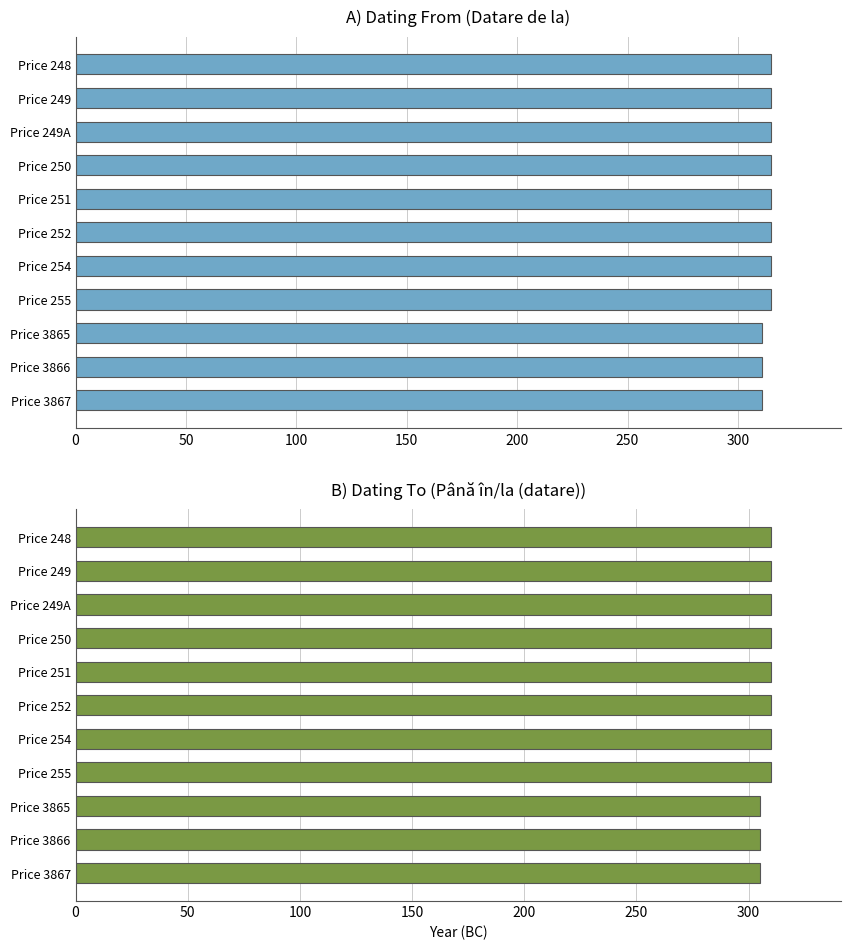

What value does the Până în/la (datare) series have at Price 248?

310